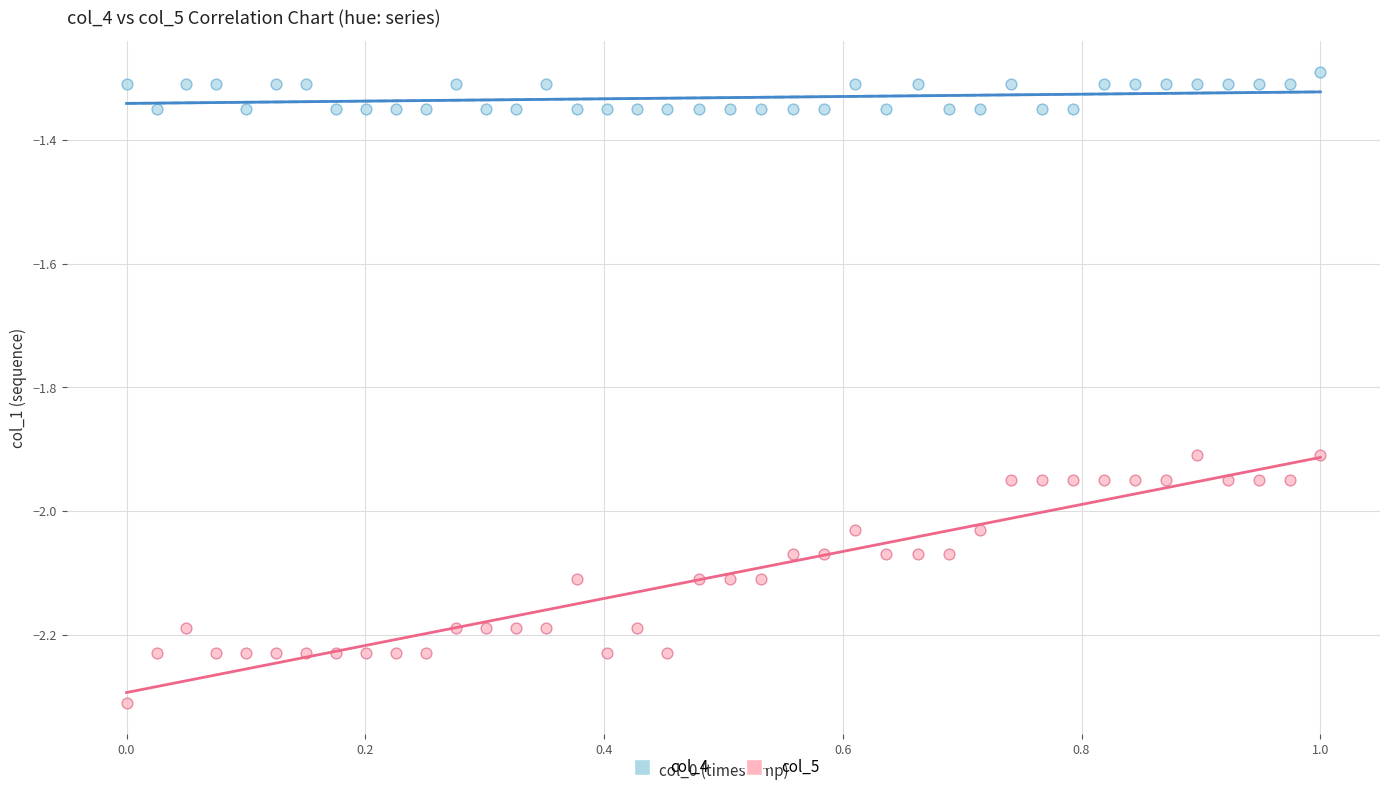

Across all data points, what is the range of Y values (max minus min)?

1.0